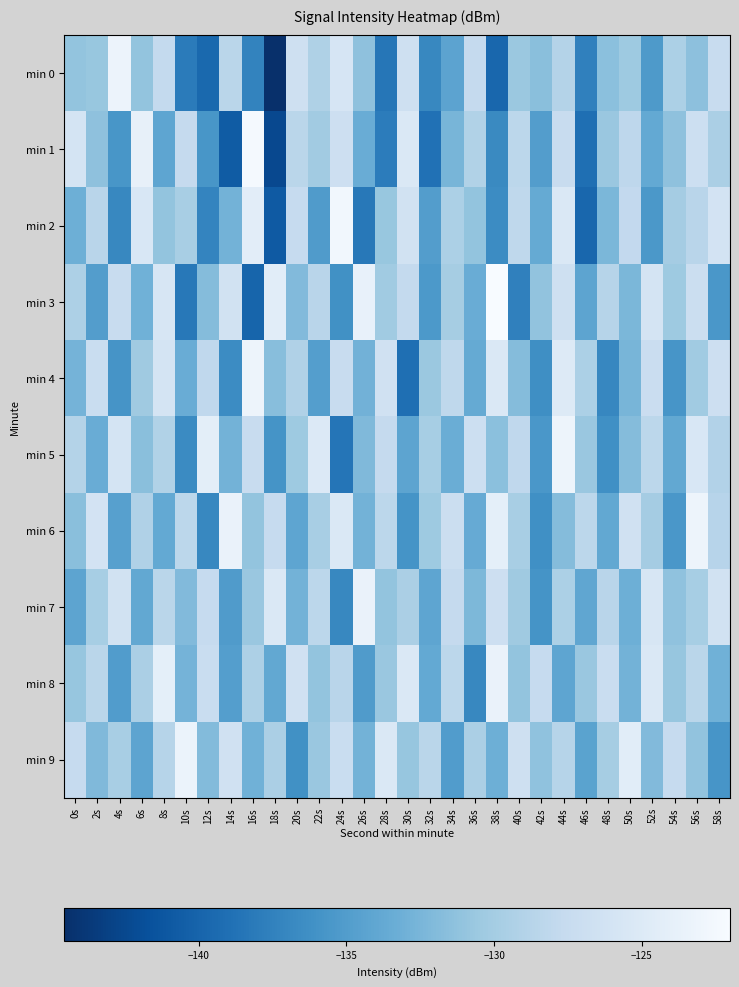

What is the maximum value shown in the chart?

-122.0